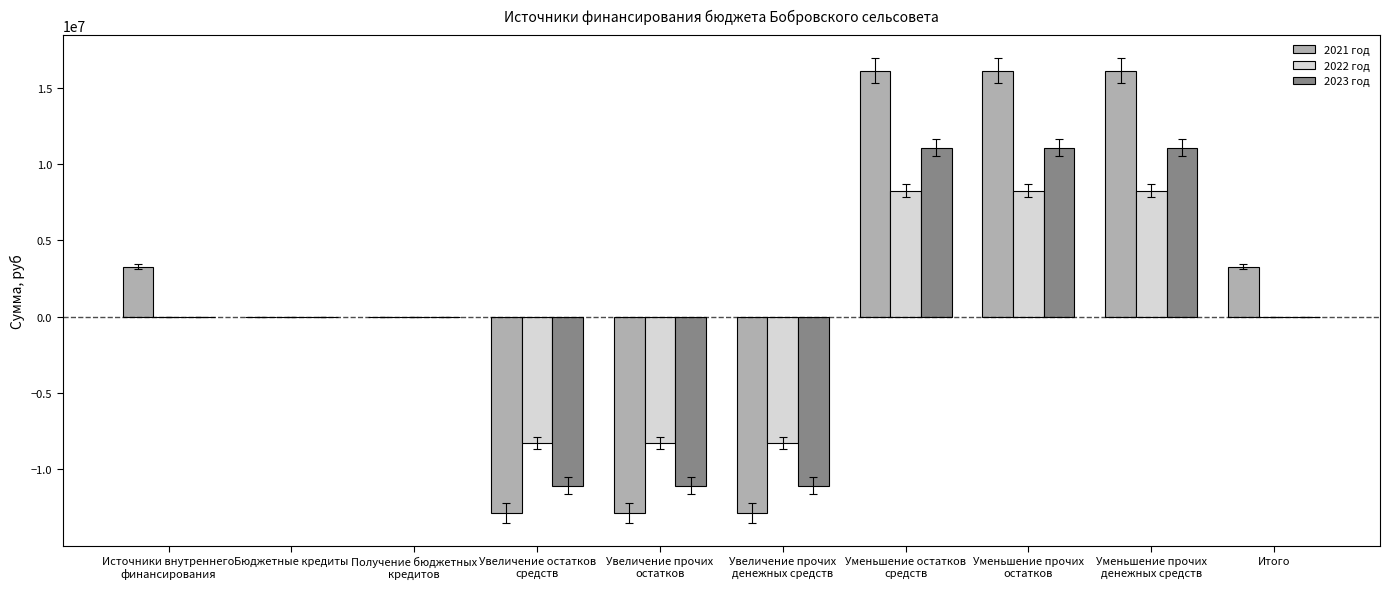

The 2021 год series shows 3283865.0 at Итого. True or false?

True